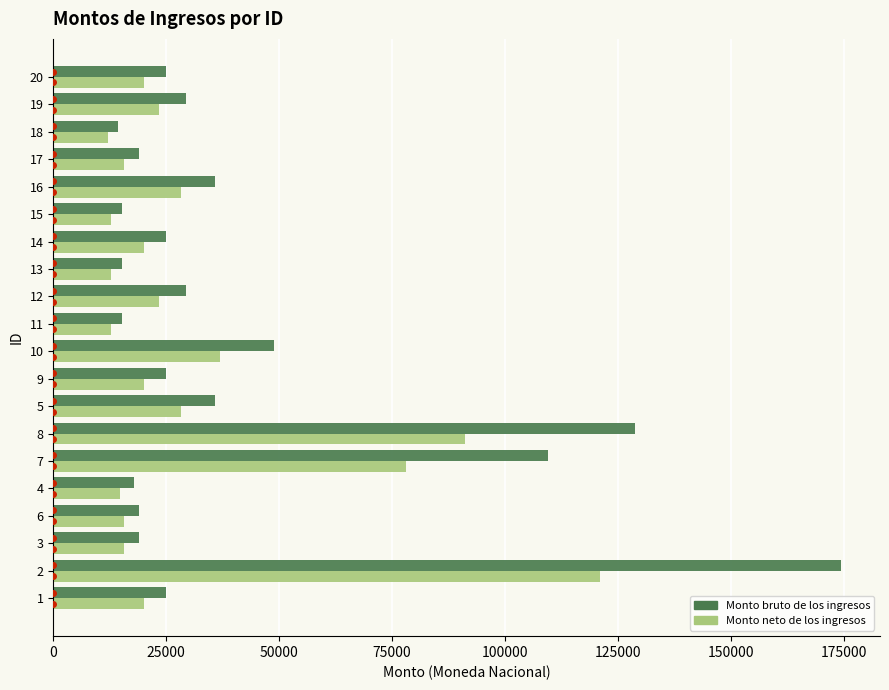

Which series changed the most between 8 and 19?

Monto bruto de los ingresos